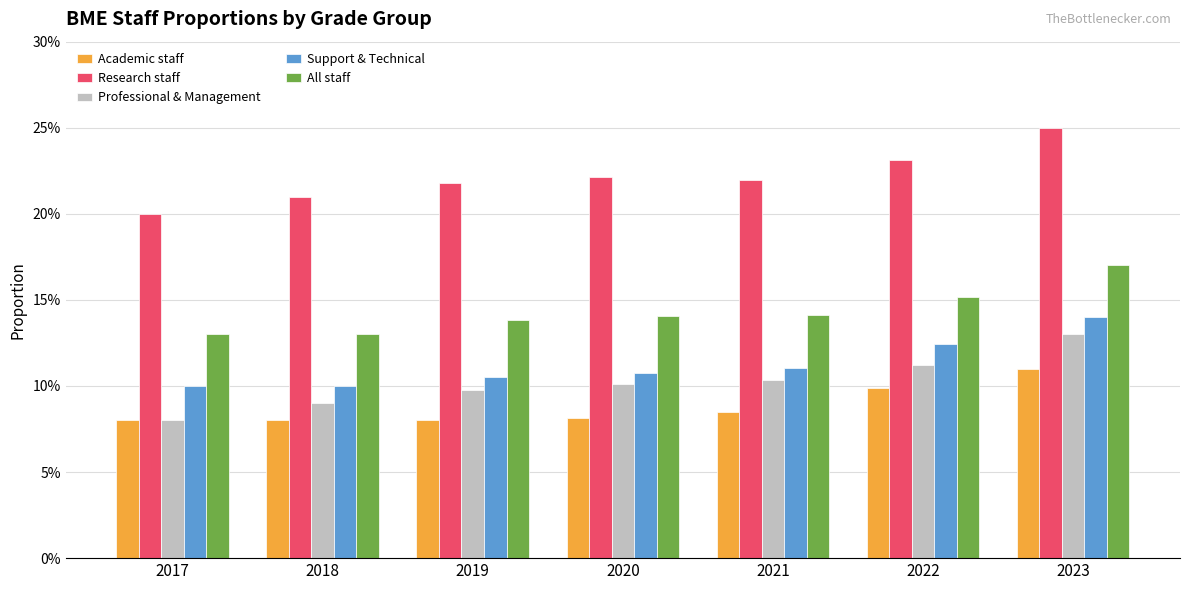

Is it true that Support & Technical equals 0.1 at 2020?

True